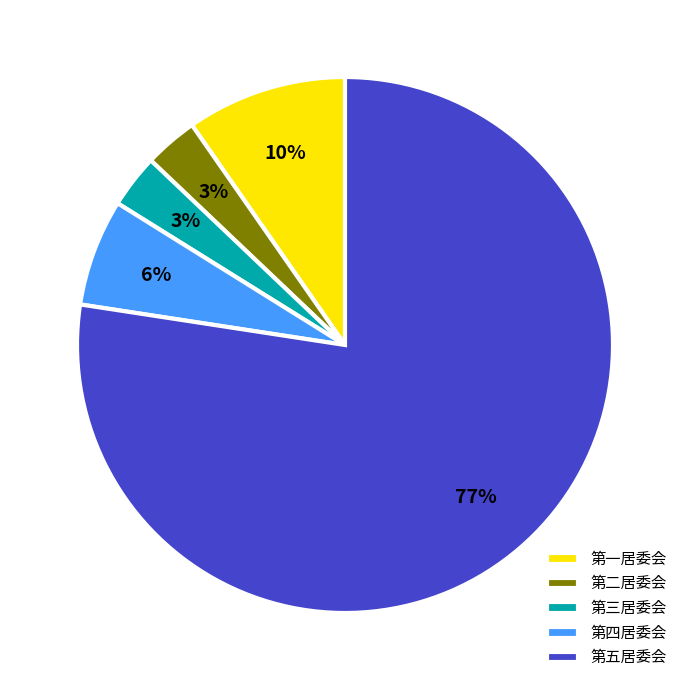

Which slice is the largest?

第五居委会